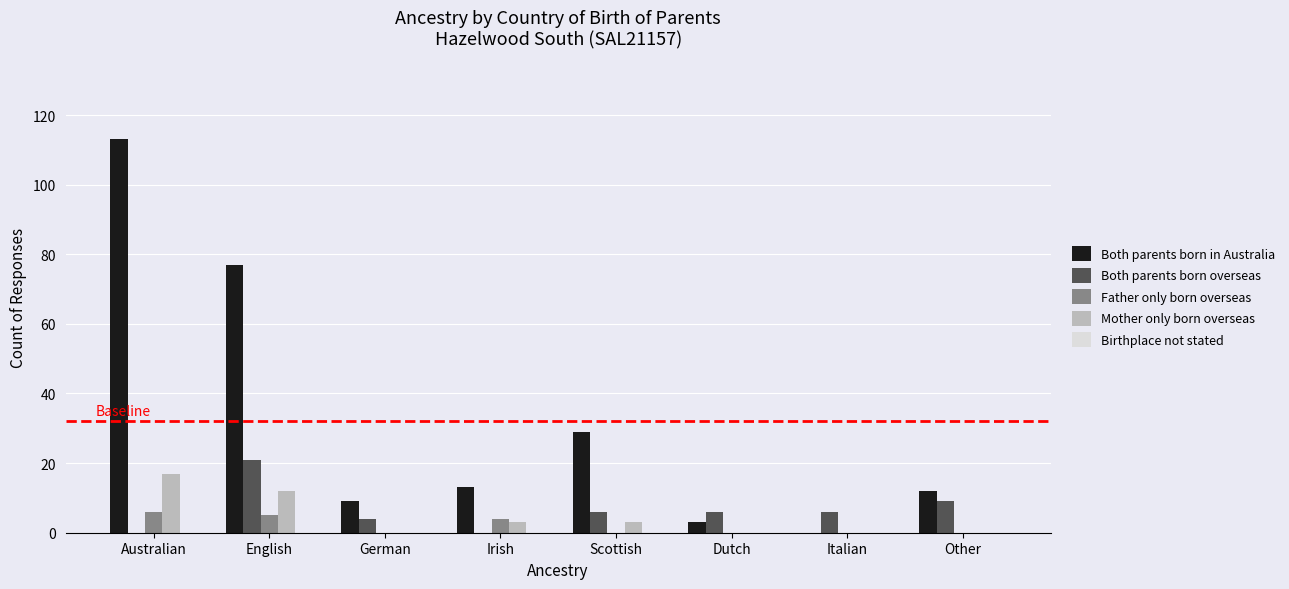

Which category has the highest value across all series?

Australian